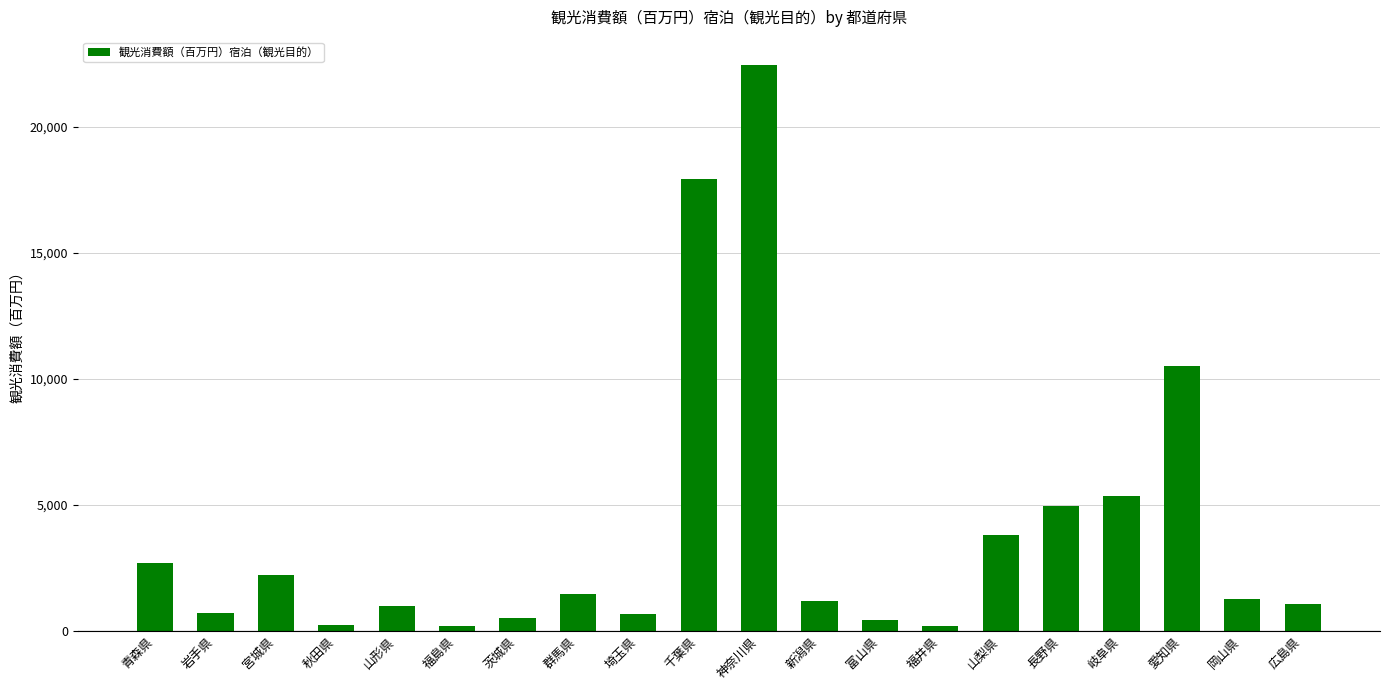

What position from the left is 埼玉県?

9